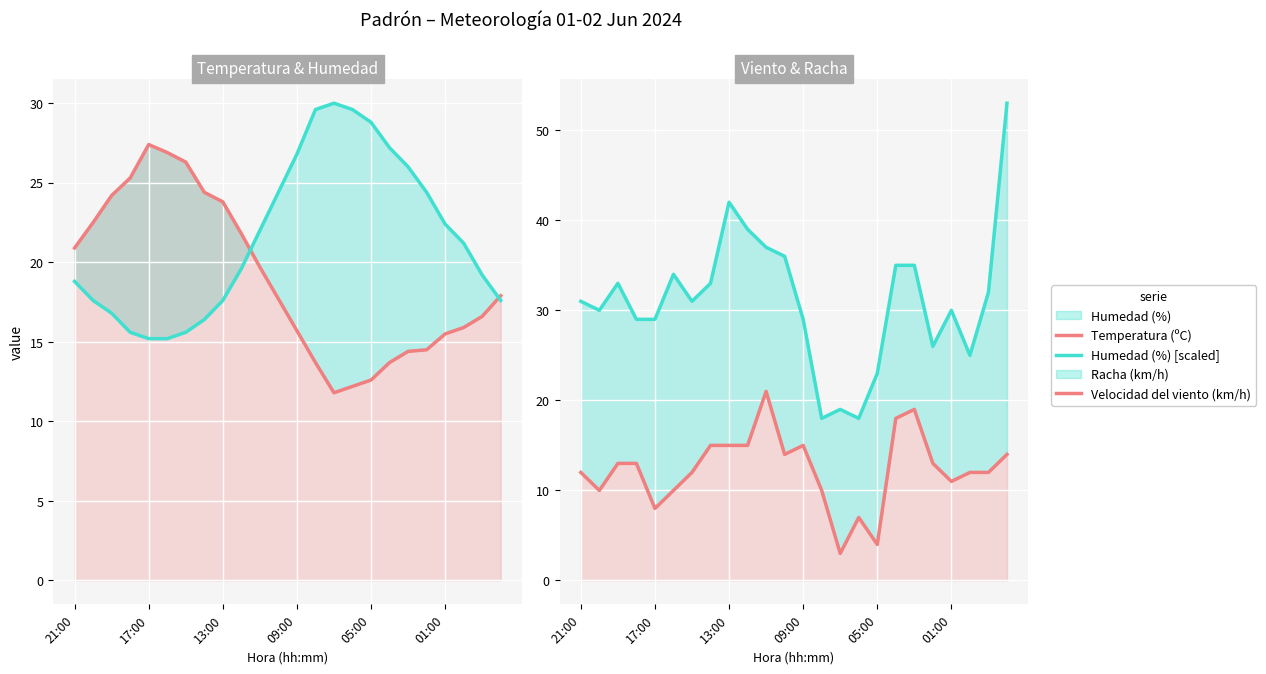

Count the number of categories in the chart.

24